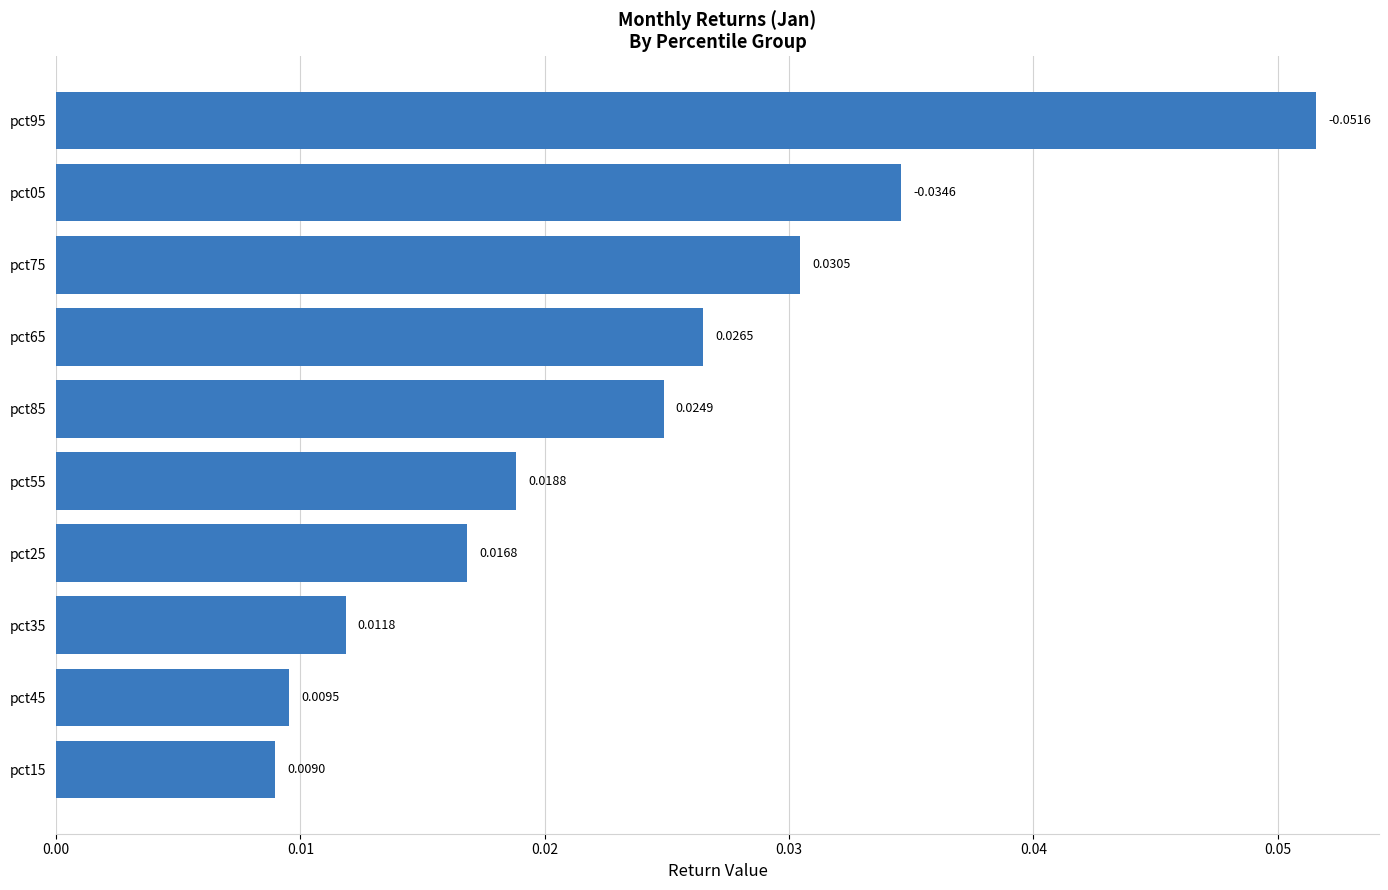

Rank the categories by value from lowest to highest.

pct15, pct45, pct35, pct25, pct55, pct85, pct65, pct75, pct05, pct95